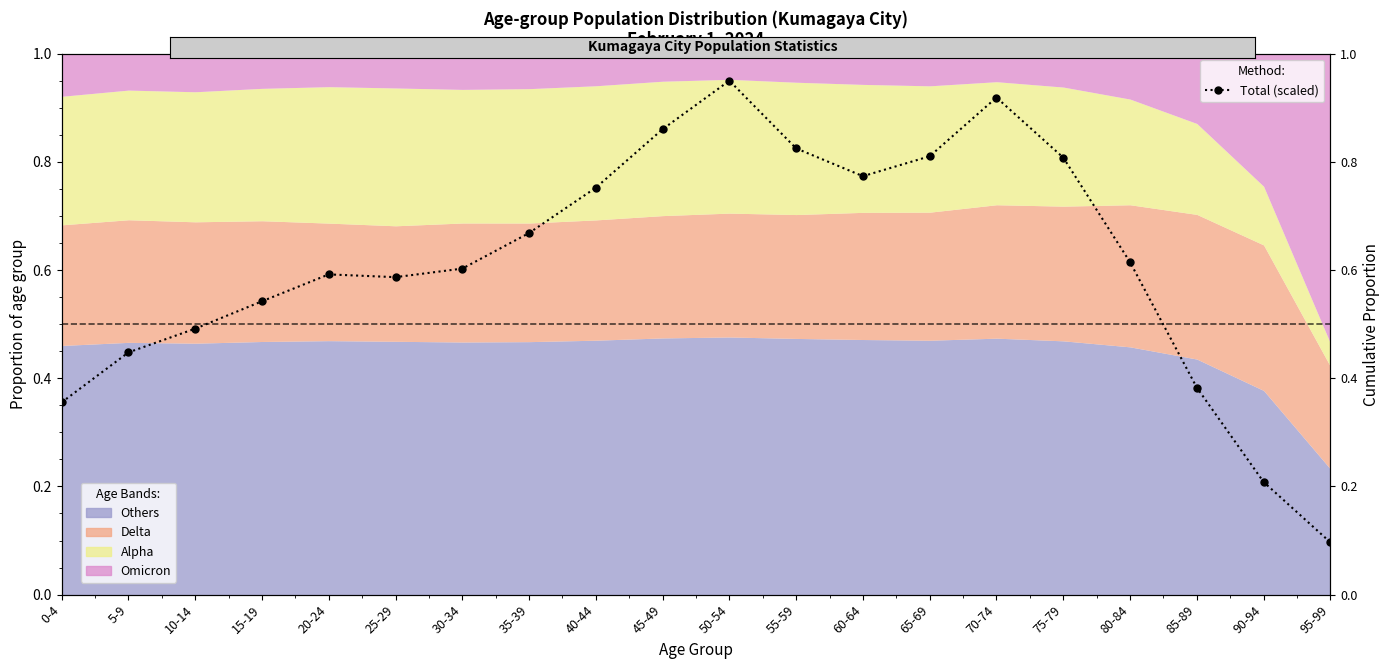

How many interior local peaks (higher than both neighbors) does the data have?

3